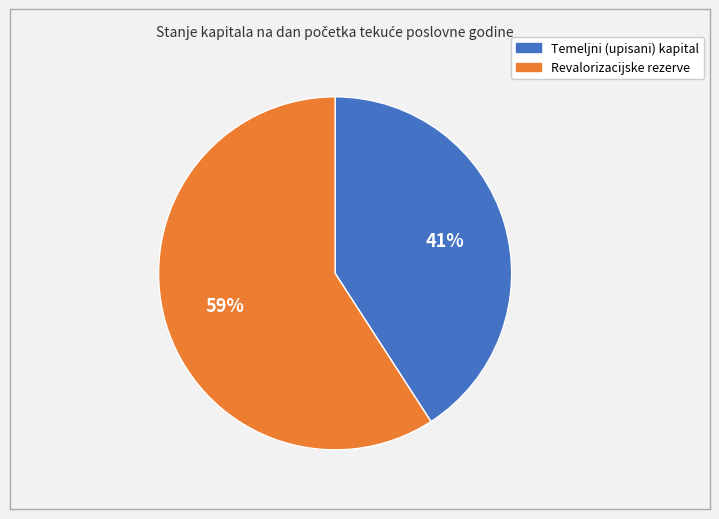

The Temeljni (upisani) kapital slice represents 35% of the pie. True or false?

False